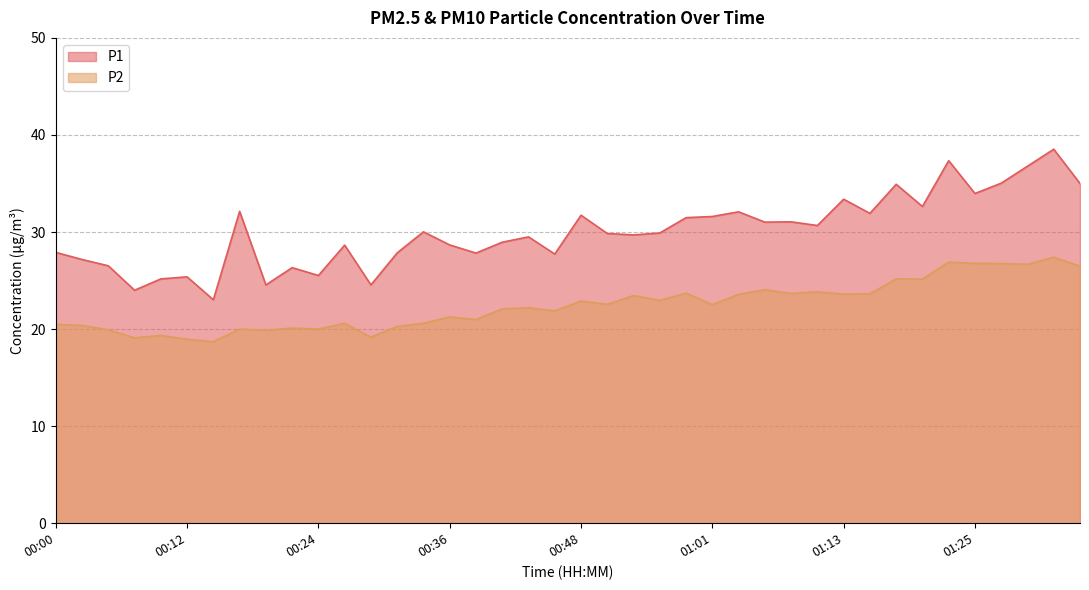

Rank the series by their maximum value, from highest to lowest.

P1, P2